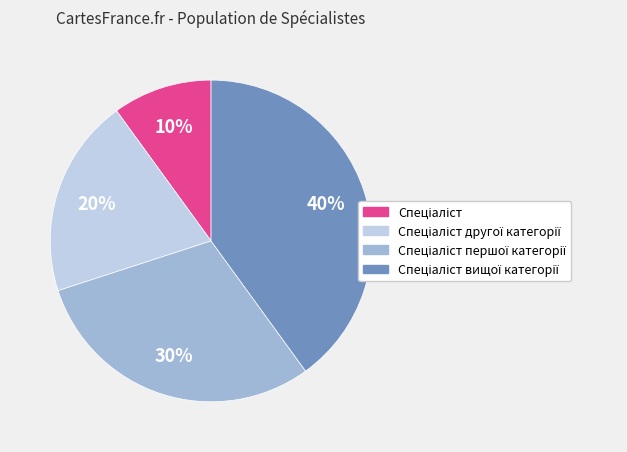

Is there a majority slice in this chart?

No